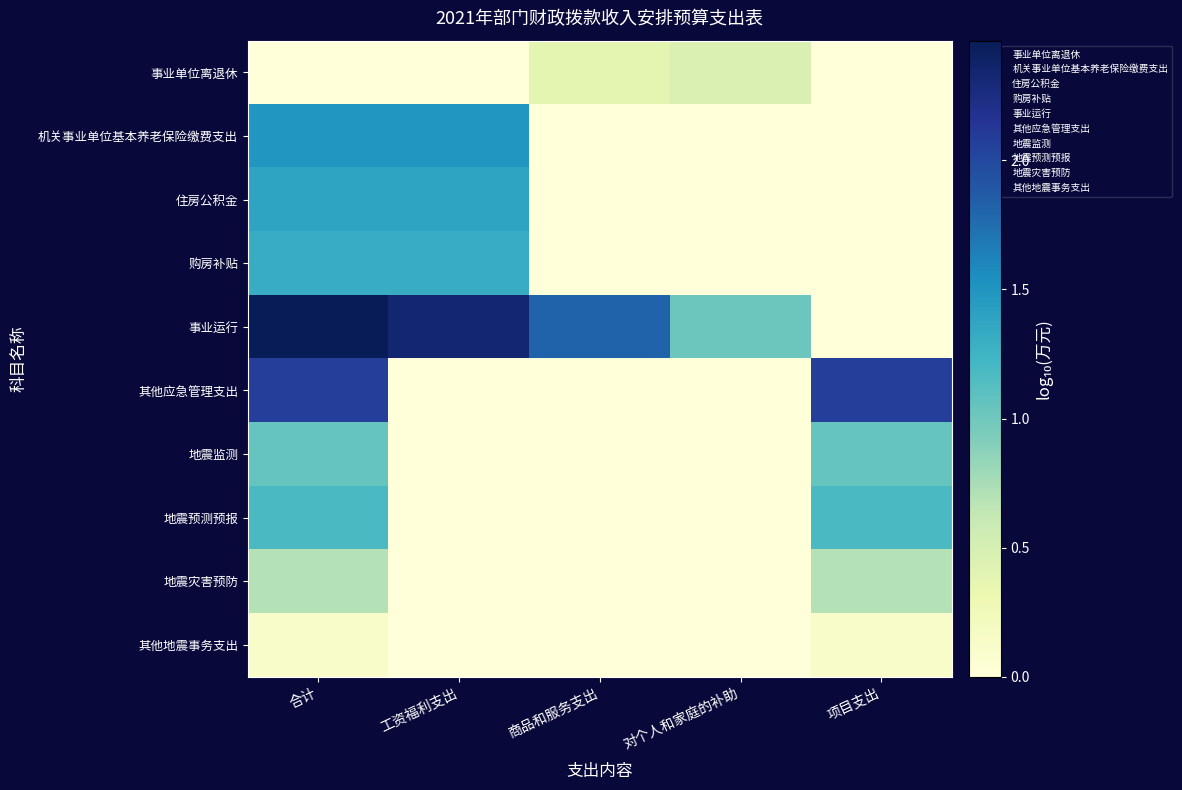

At which category does the chart reach its peak across all series?

合计